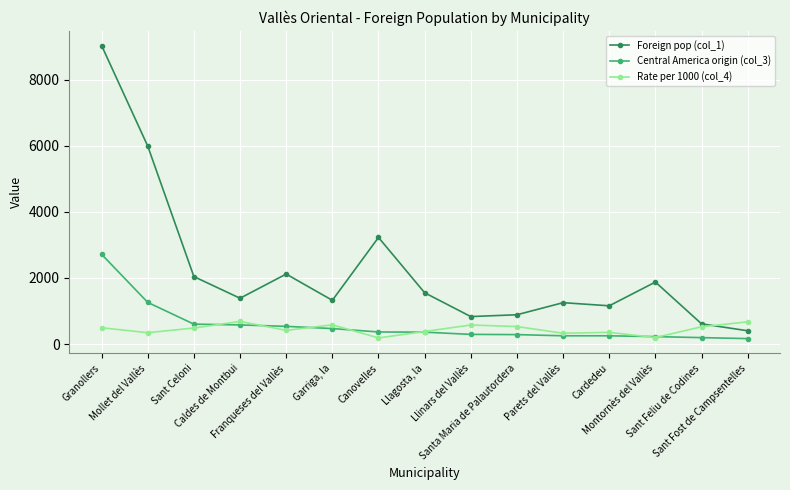

Rank the categories by Rate per 1000 (col_4) value from lowest to highest.

Canovelles, Montornès del Vallès, Parets del Vallès, Mollet del Vallès, Cardedeu, Llagosta, la, Franqueses del Vallès, Sant Celoni, Granollers, Sant Feliu de Codines, Santa Maria de Palautordera, Llinars del Vallès, Garriga, la, Sant Fost de Campsentelles, Caldes de Montbui